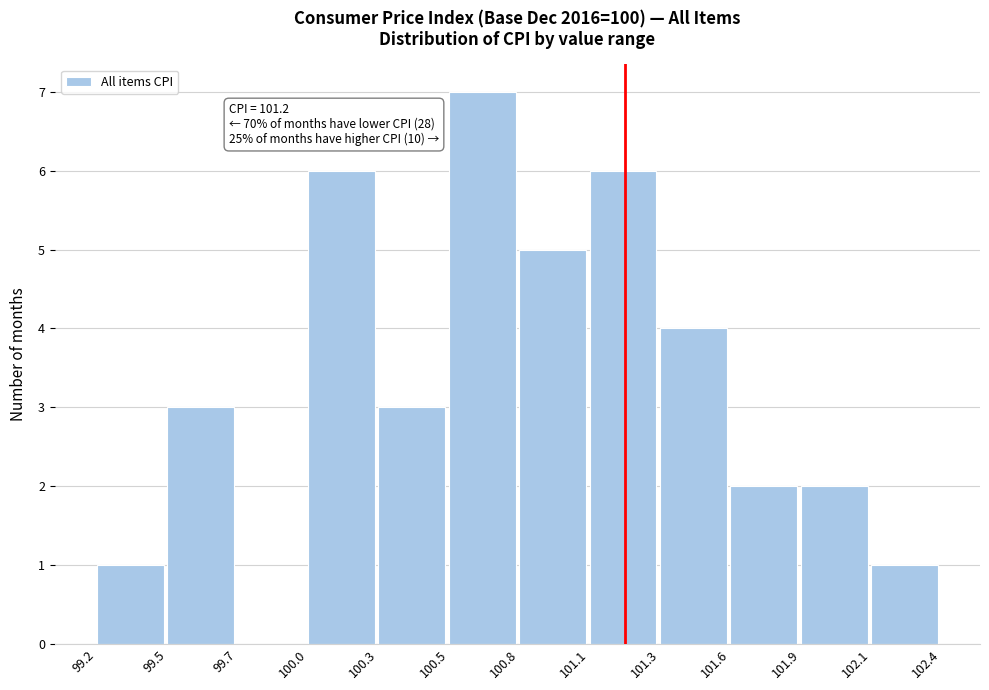

Over which range of the x-axis is the bar tallest?

100.5 to 100.8